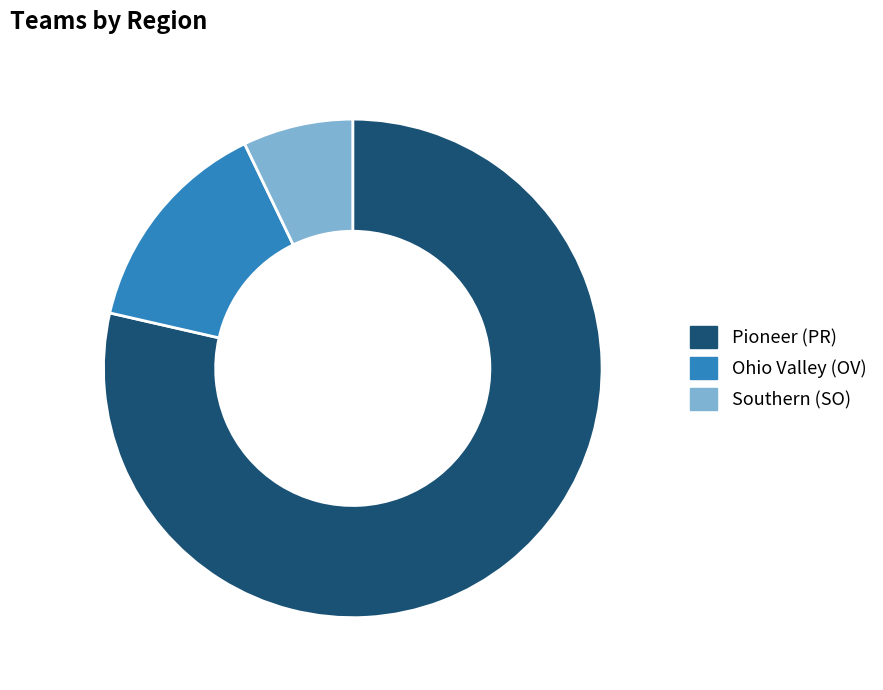

Is there any slice that represents more than half of the pie?

Yes